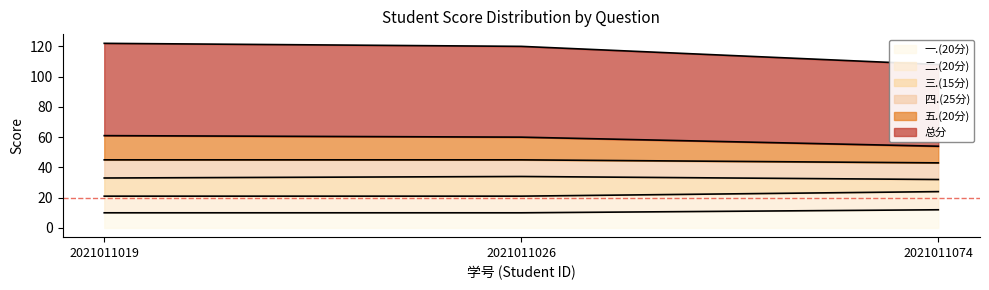

Does the chart display data point markers on the line(s)?

No